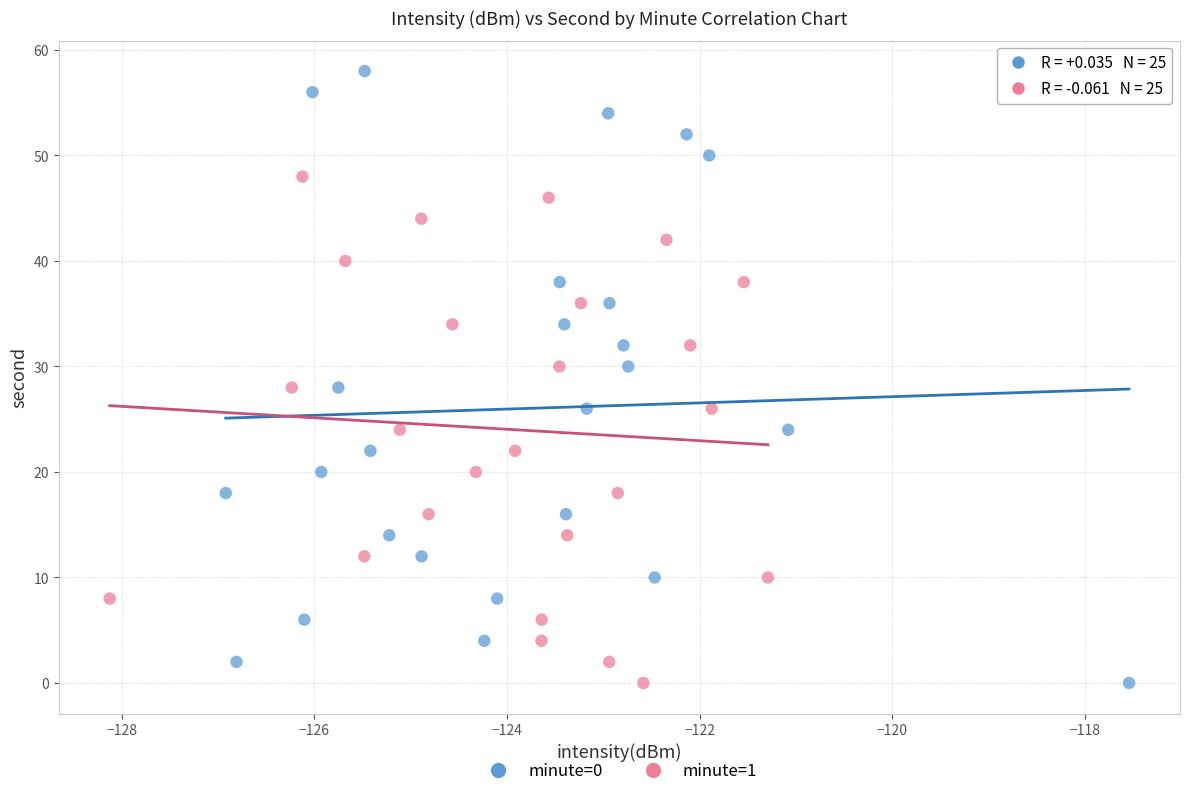

Which series has the widest spread of Y values?

minute=0